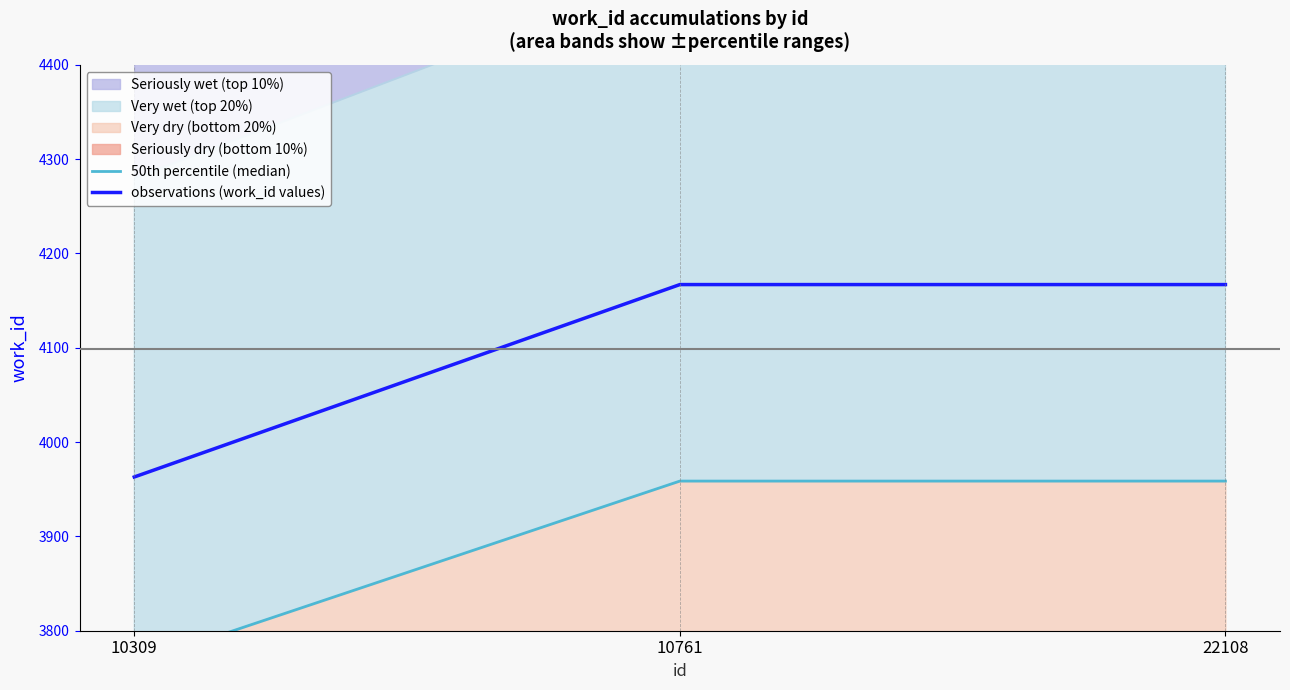

The observations (work_id values) series shows 3963 at 10309. True or false?

True